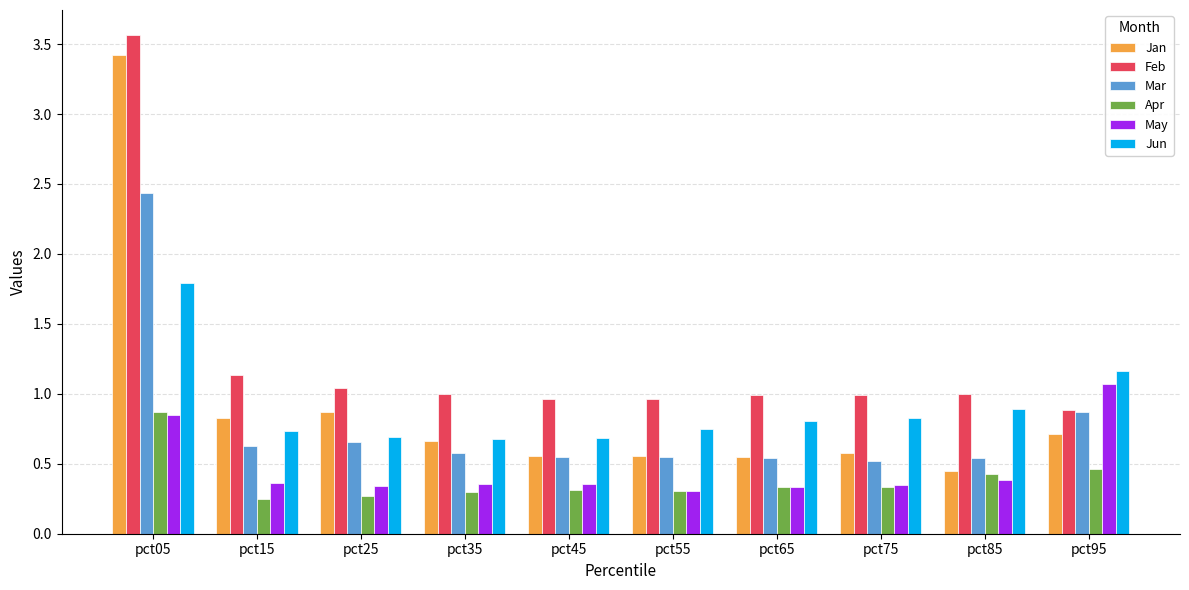

How many Apr values are between 0 and 1?

10